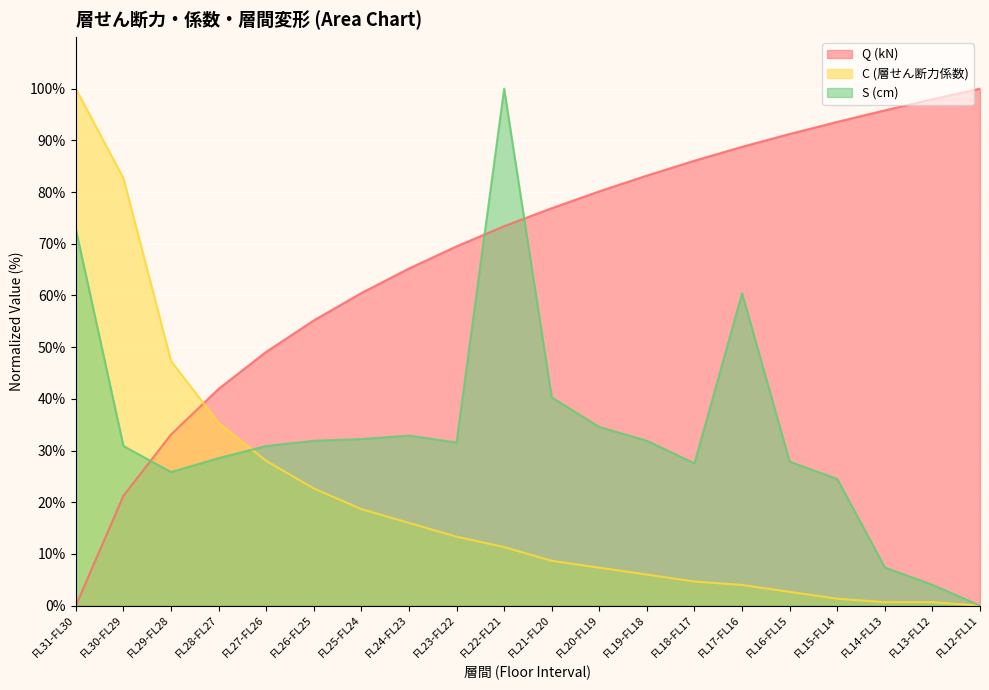

How many lines are shown in the chart?

3